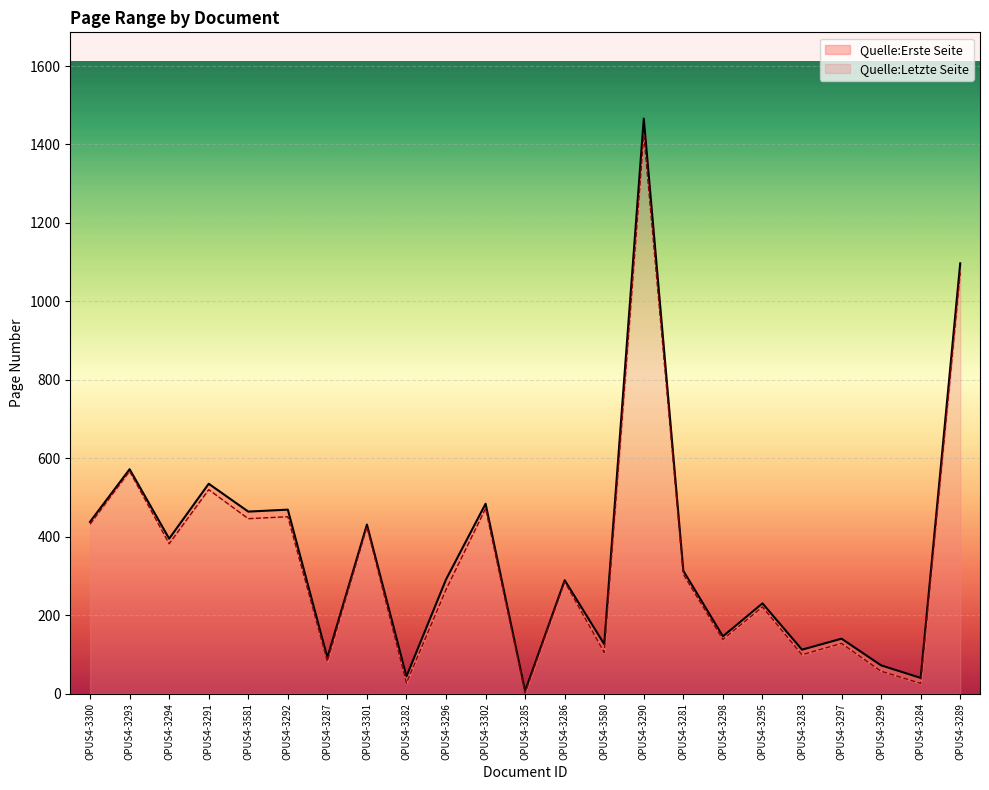

List the series in order of their overall mean, lowest first.

Quelle:Erste Seite, Quelle:Letzte Seite